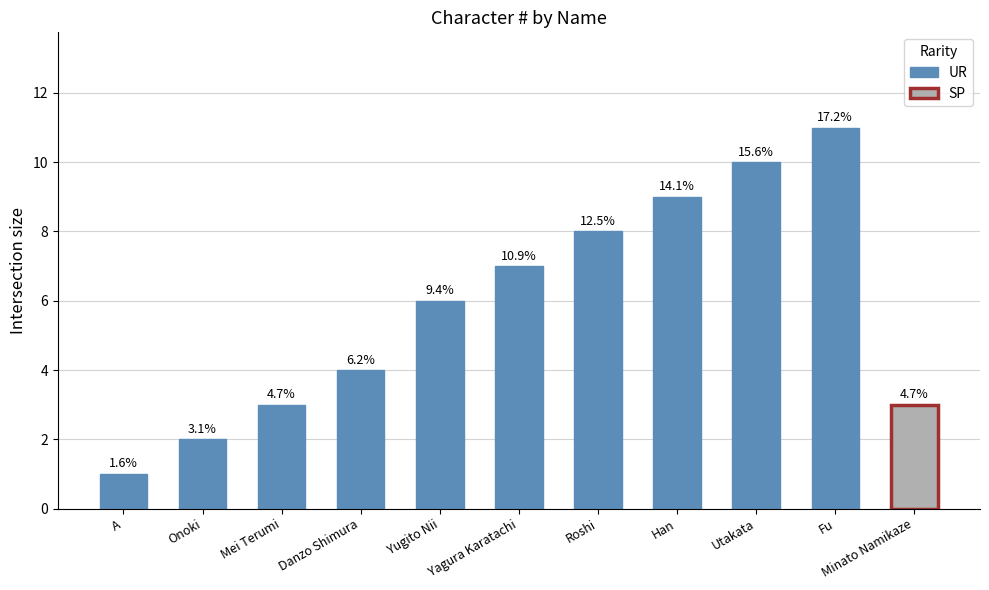

At which category does the chart reach its peak across all series?

Fu